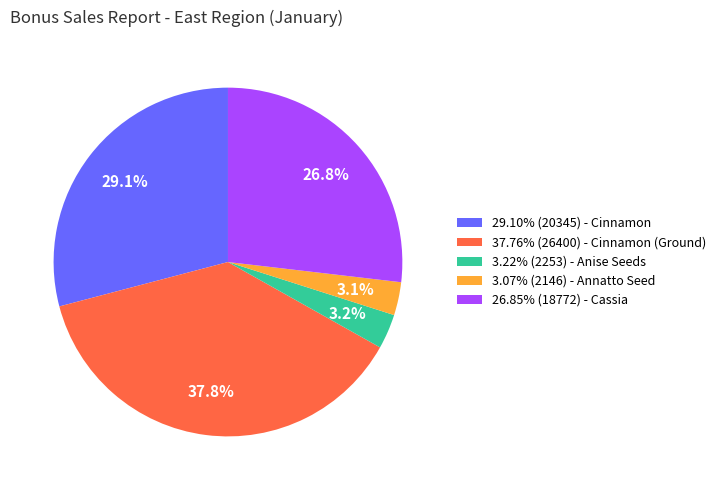

Does any single category account for the majority?

No